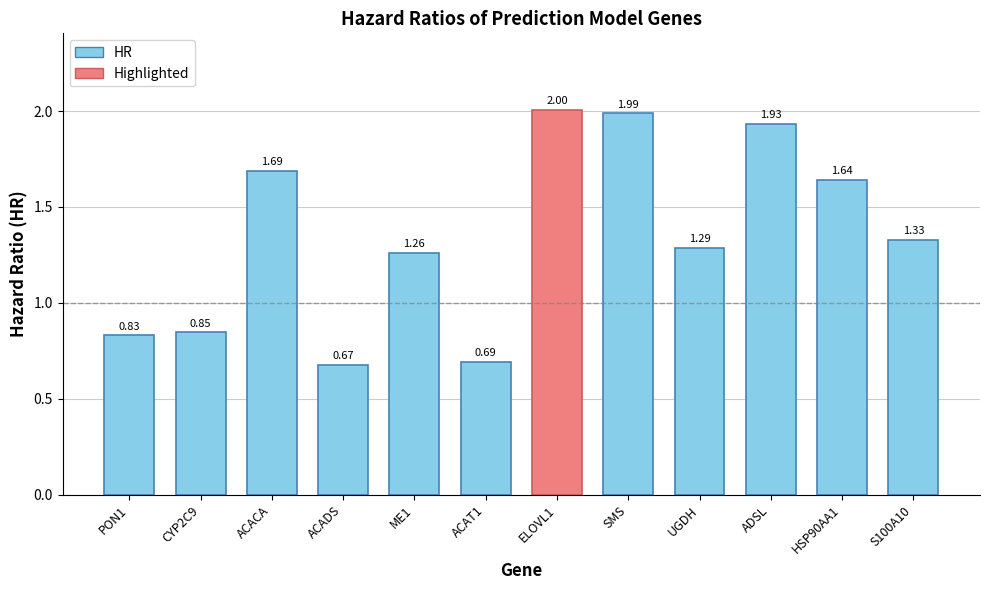

Does the chart contain stacked bars?

No